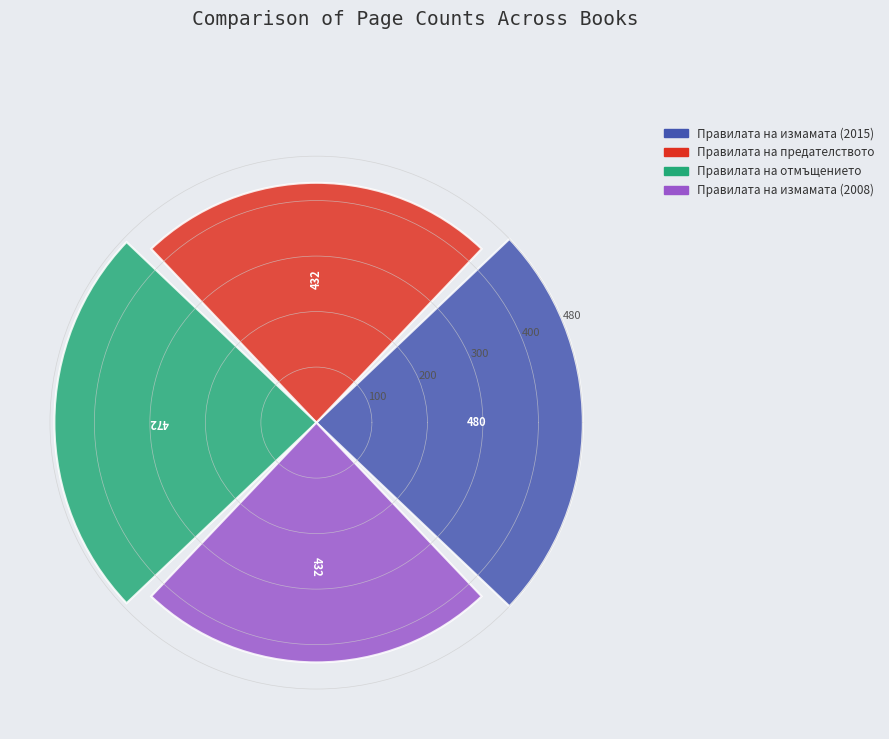

What is the difference between the maximum and minimum values?

48